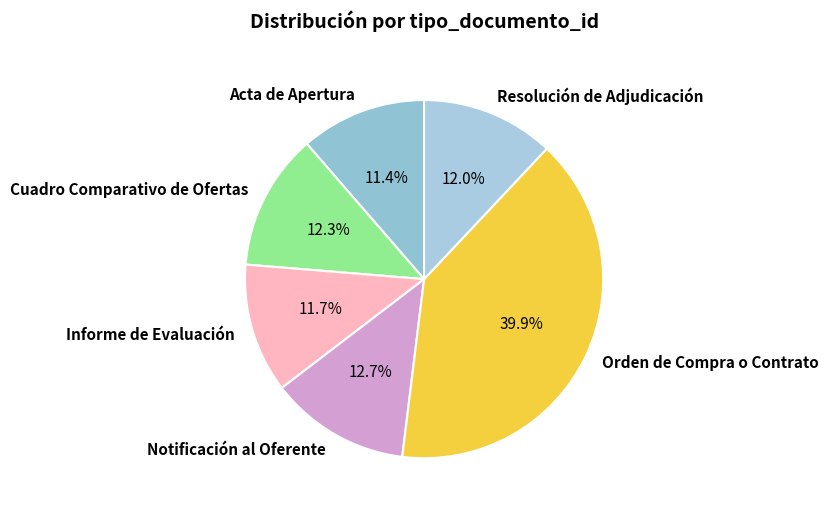

Between Cuadro Comparativo de Ofertas and Acta de Apertura, which is larger?

Cuadro Comparativo de Ofertas